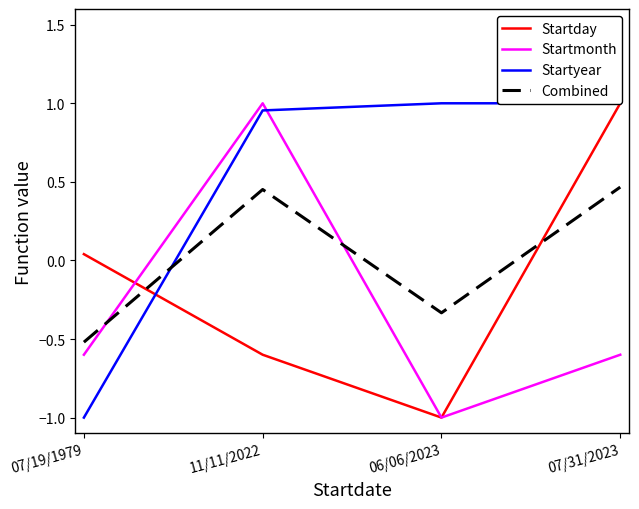

What is the value of the Startyear point at the 3rd from the left?

1.0